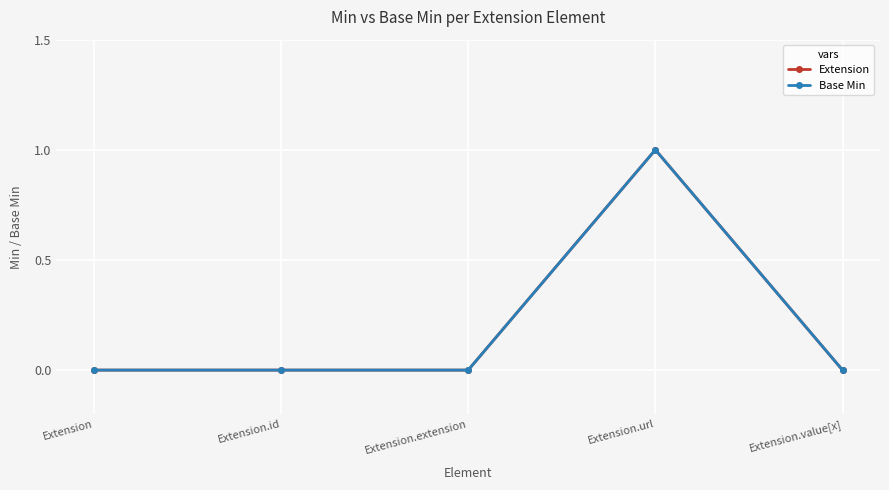

Count the Base Min values in the range 0 to 1.

5